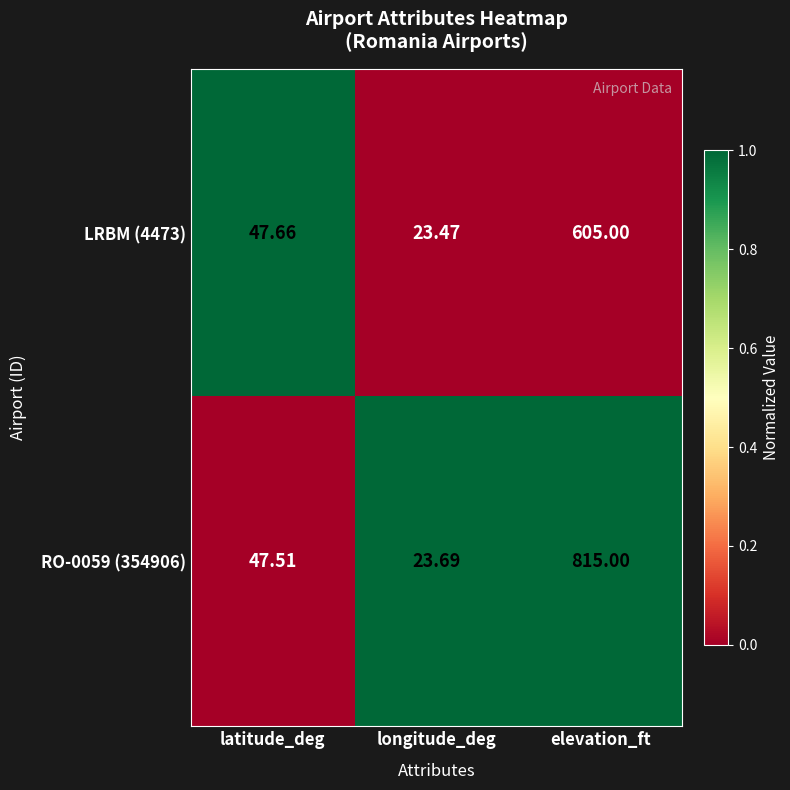

Where does the LRBM (4473) series first go above 47?

latitude_deg